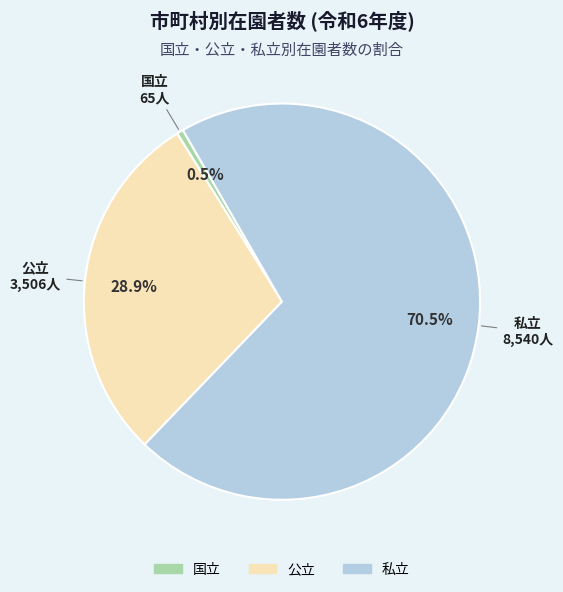

Which slice is the smallest?

国立